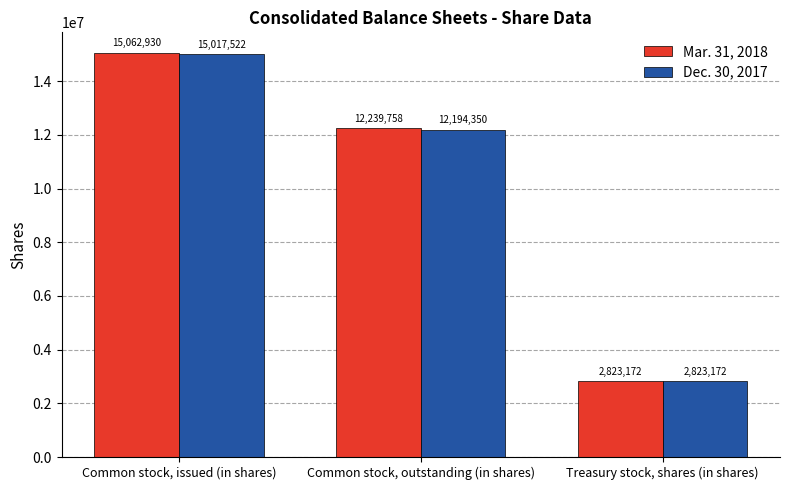

How many data points does each series have?

3